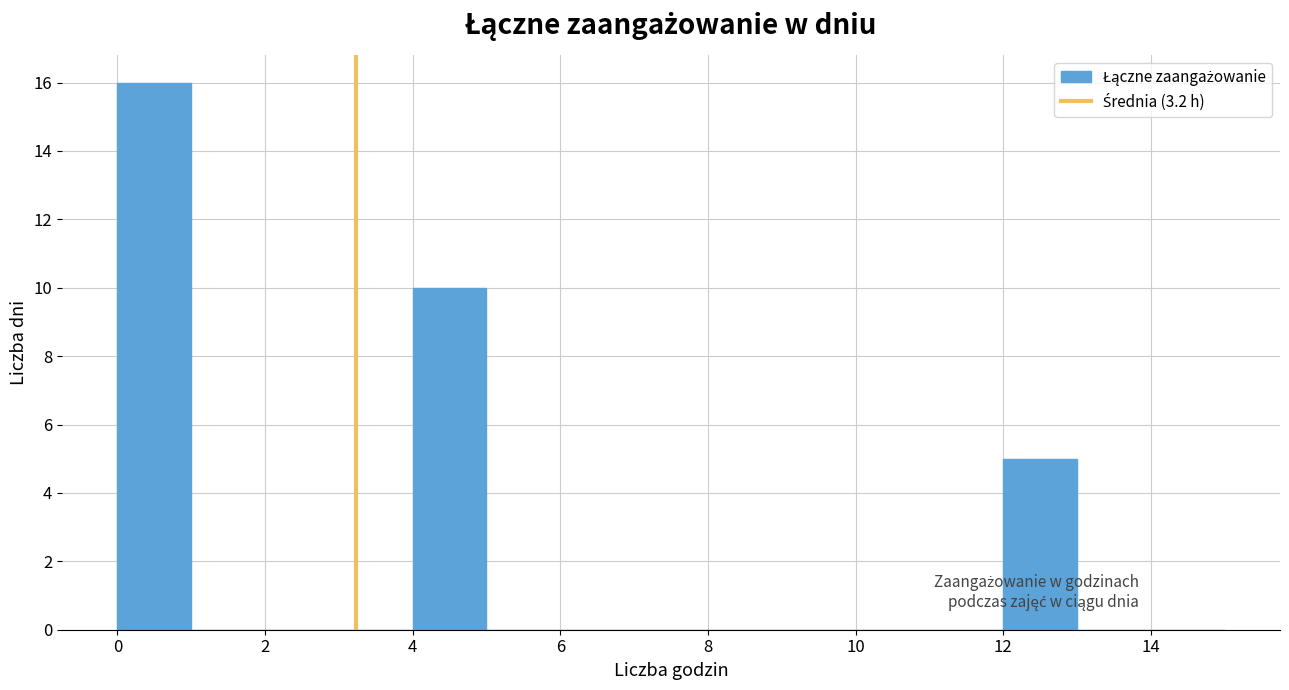

Reading left to right, transcribe this chart: for each bar, give the range it covers on the x-axis and its height. The values are not printed on the chart, so give them approximately, as read against the axis.

0 to 1: 16
1 to 2: 0
2 to 3: 0
3 to 4: 0
4 to 5: 10
5 to 6: 0
6 to 7: 0
7 to 8: 0
8 to 9: 0
9 to 10: 0
10 to 11: 0
11 to 12: 0
12 to 13: 5
13 to 14: 0
14 to 15: 0